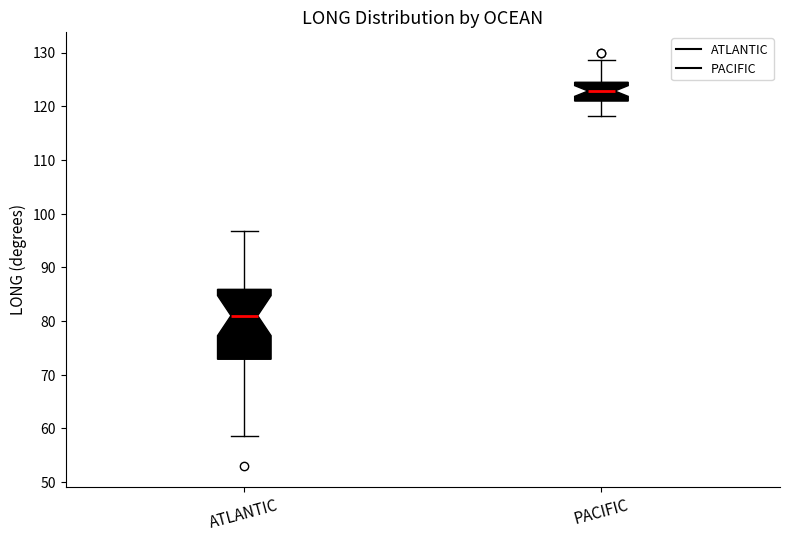

Reading left to right, read every box against the y-axis: the position of its median line, the range the box covers, and the ends of its whiskers. The values are not printed on the chart, so give them approximately, as read against the axis.

ATLANTIC: median 81, box 73 to 86, whiskers 59 to 97
PACIFIC: median 123, box 121 to 124, whiskers 118 to 129